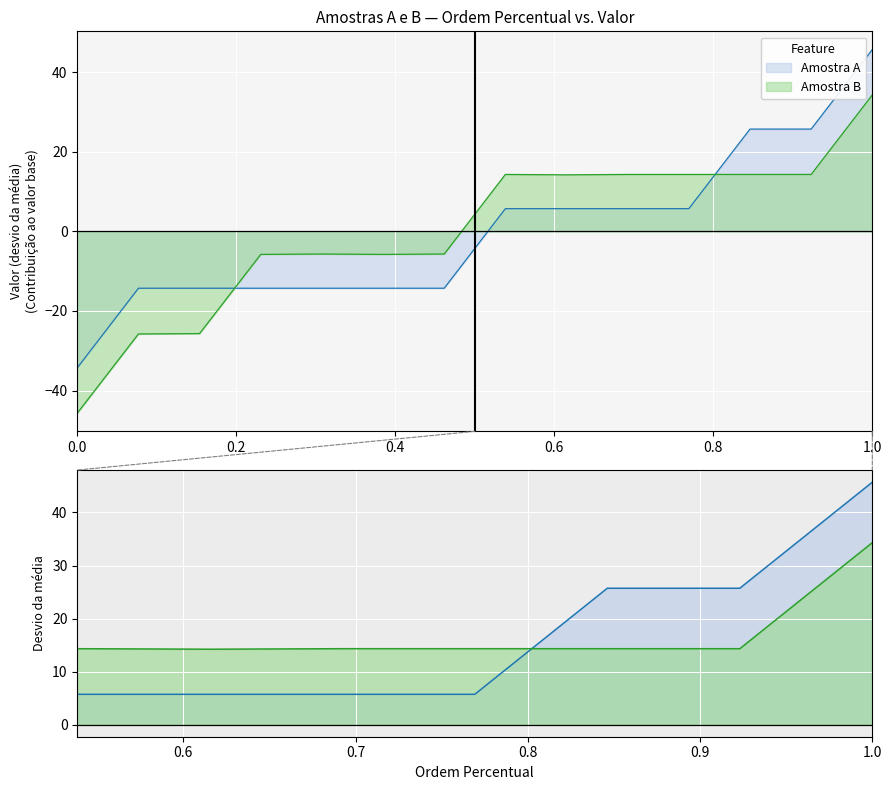

What is the total value across all series at 0.0?

-80.0